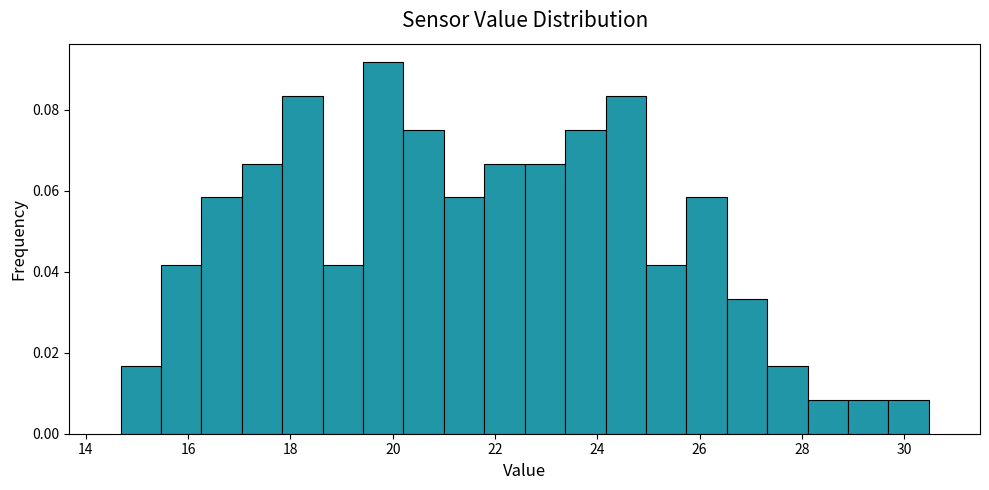

Around what value on the x-axis is the tallest bar? Give the approximate position of its centre, as read against the axis.

19.8